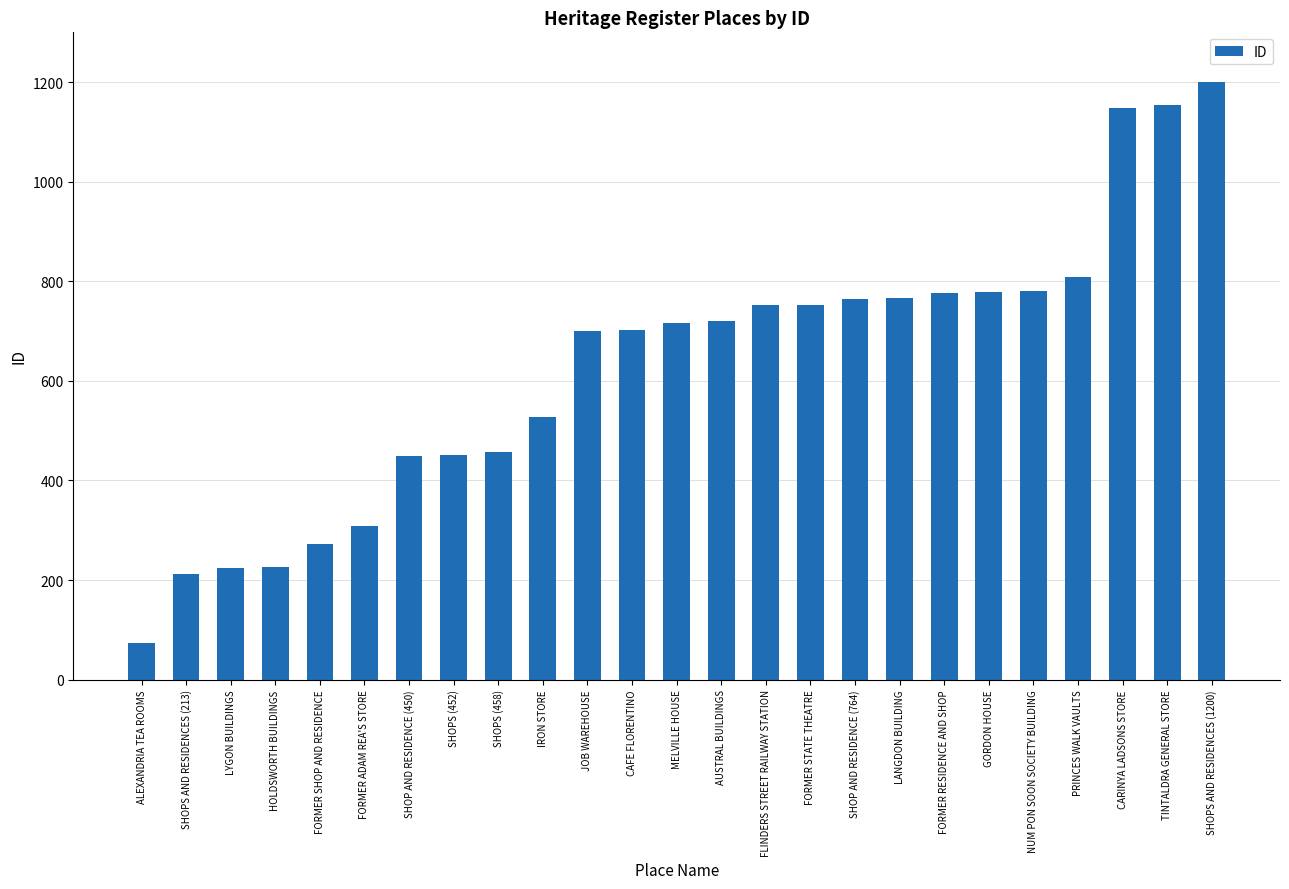

Where is the data nearest to the value 637?

JOB WAREHOUSE